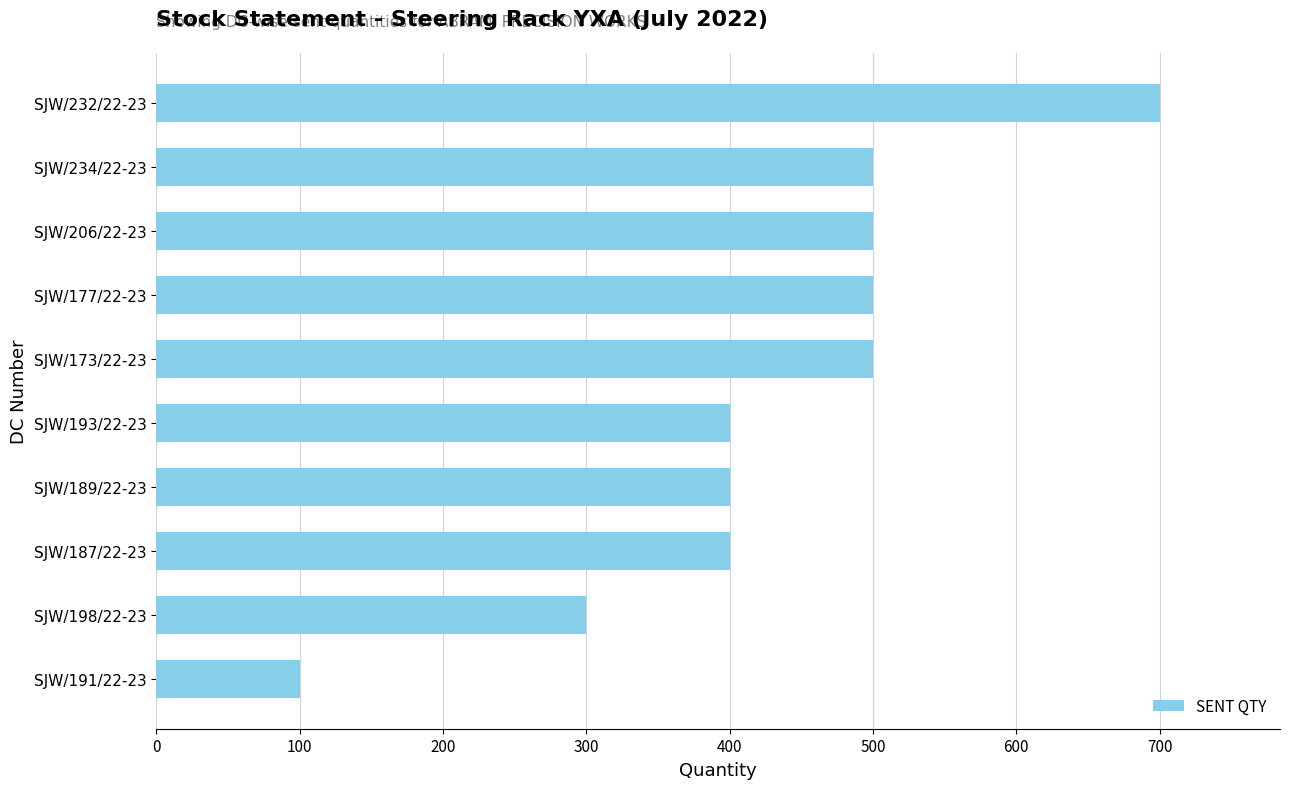

The chart shows a value of 522 at SJW/198/22-23. True or false?

False